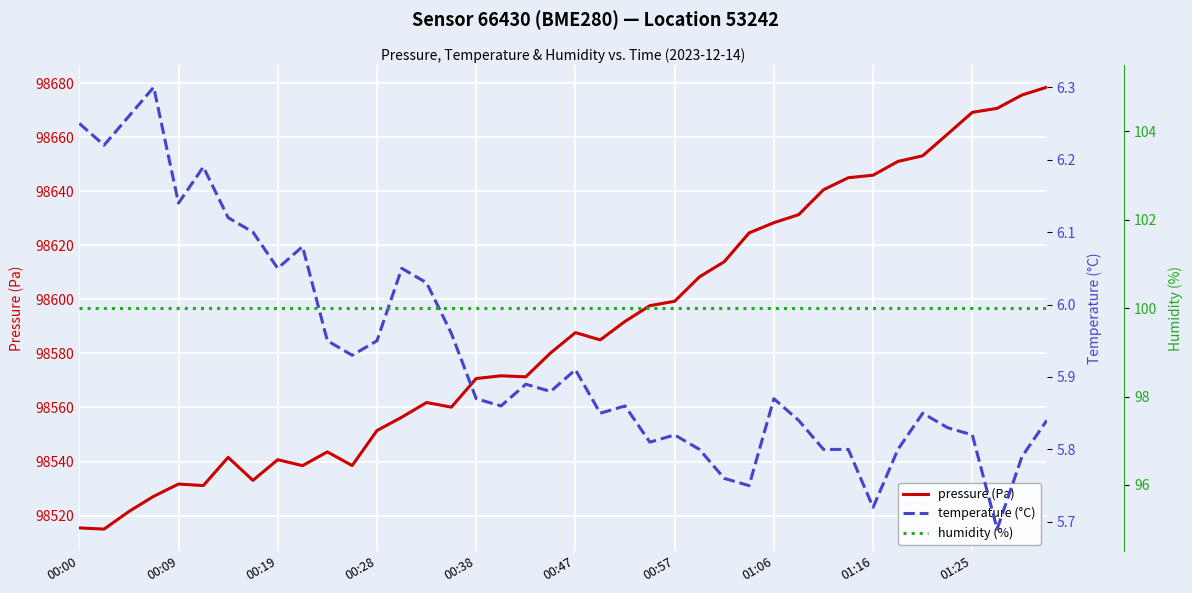

What is the difference between the maximum and second lowest values in the temperature (°C) series?

0.6